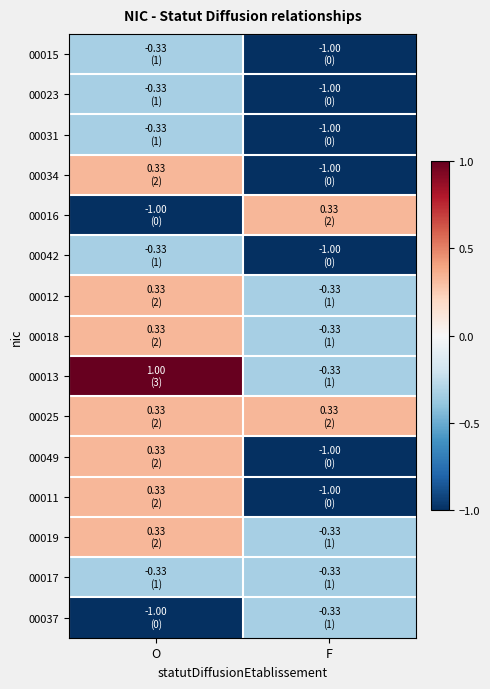

What is the total value across all series at F?

-8.3